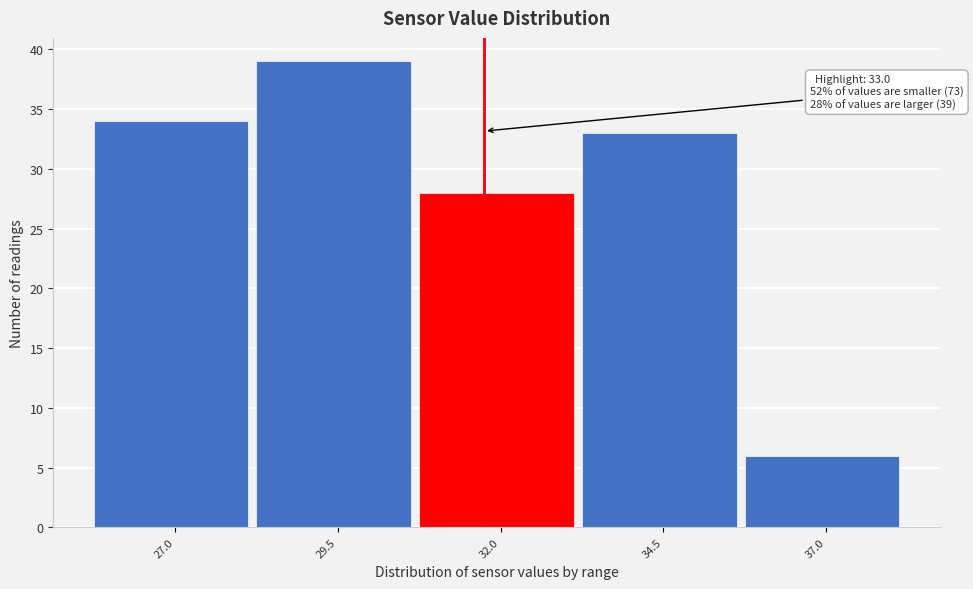

Reading left to right, list all the values displayed in this chart.

34	39	28	33	6